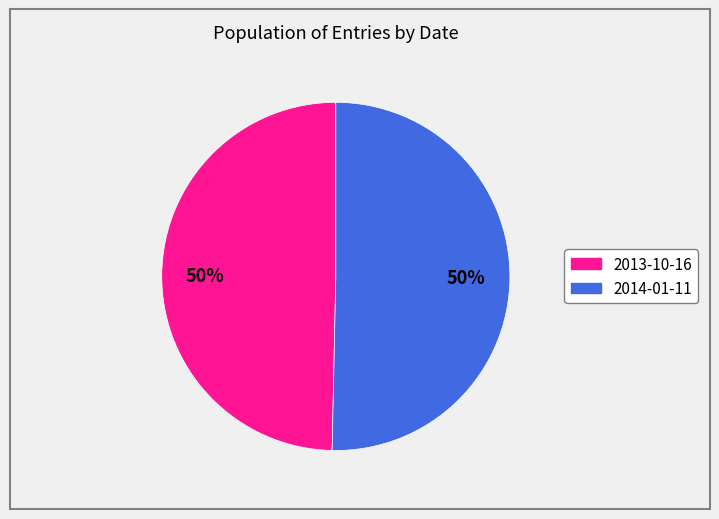

To the nearest percent, what is the combined percentage of 2013-10-16 and 2014-01-11?

100%